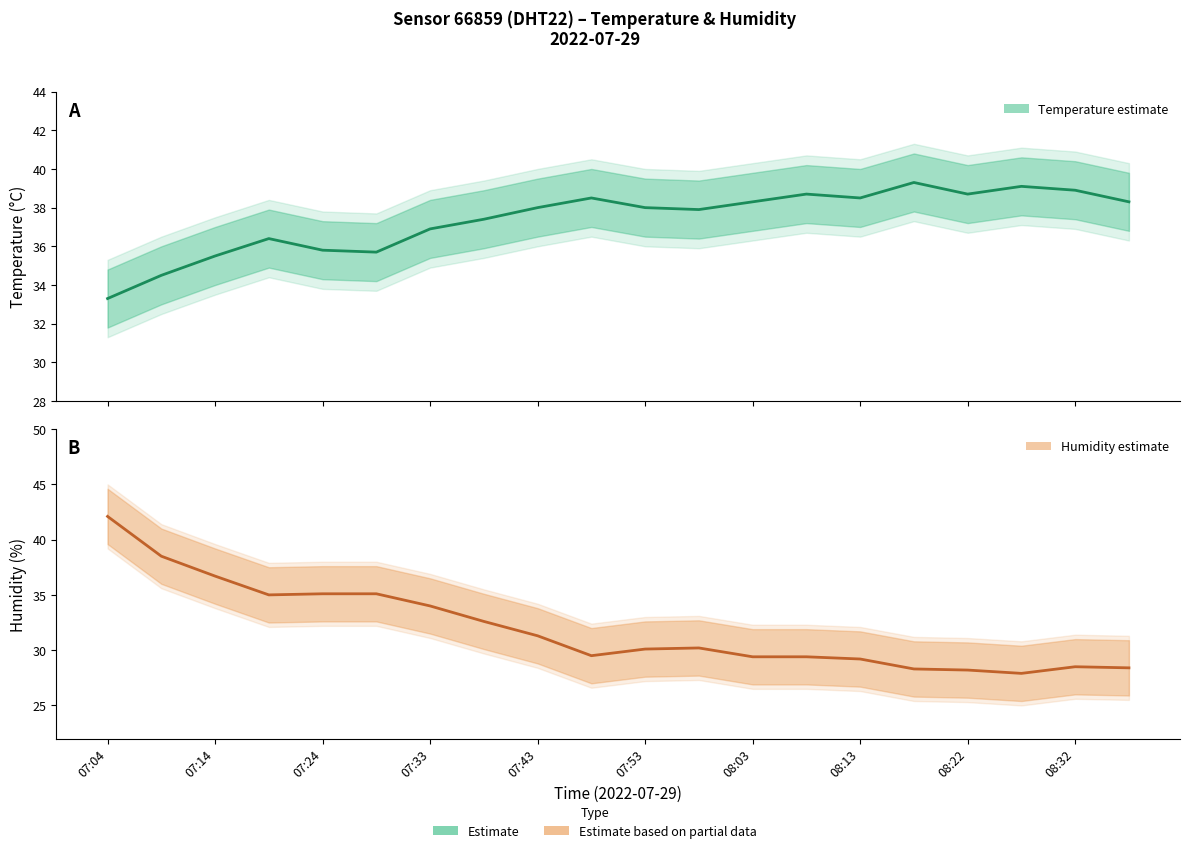

At which category does the chart reach its minimum across all series?

17